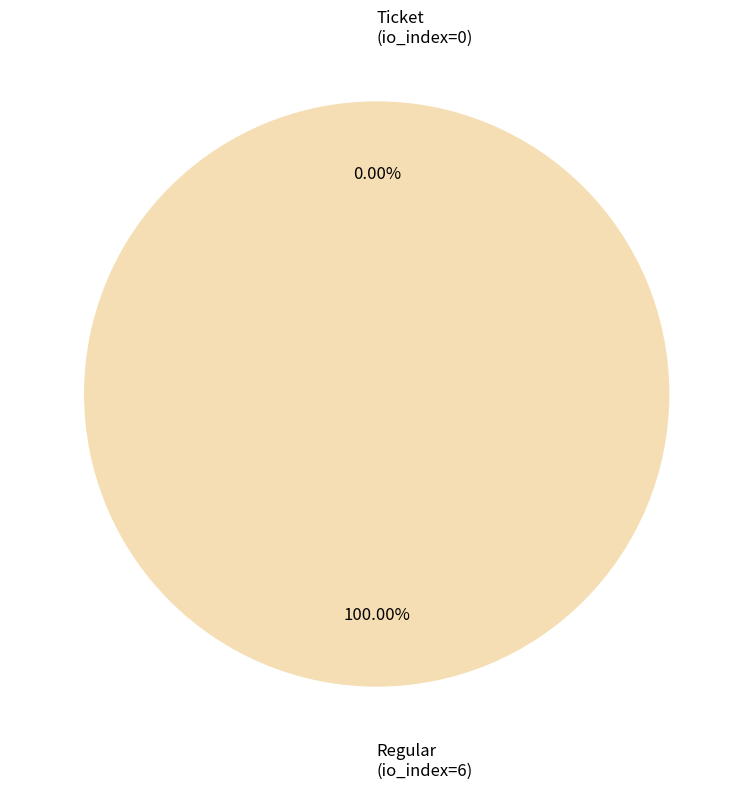

How many slices are in this pie chart?

2